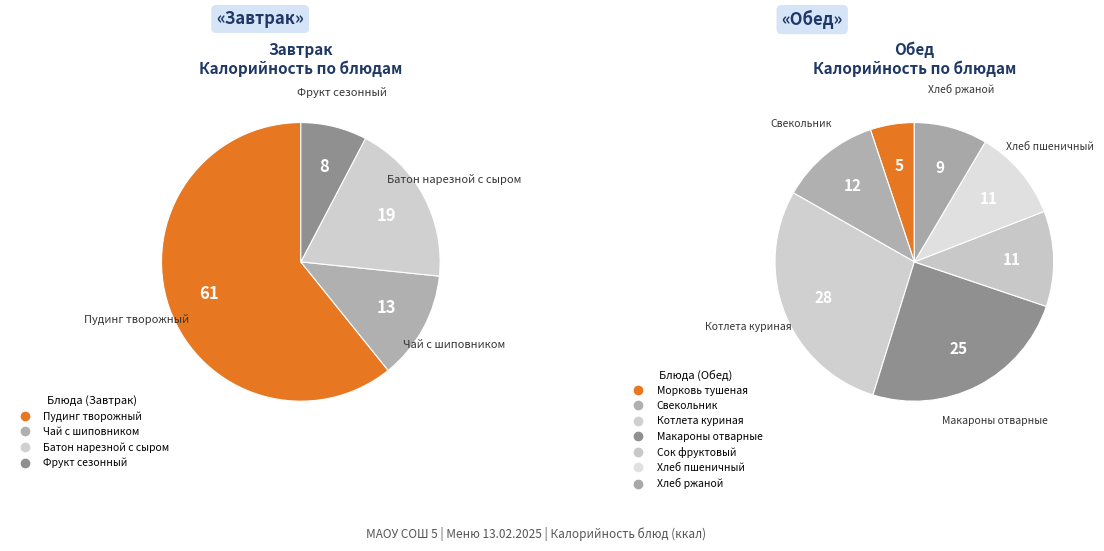

What is the ratio of the value at Свекольник to the value at Макароны отварные?

0.5